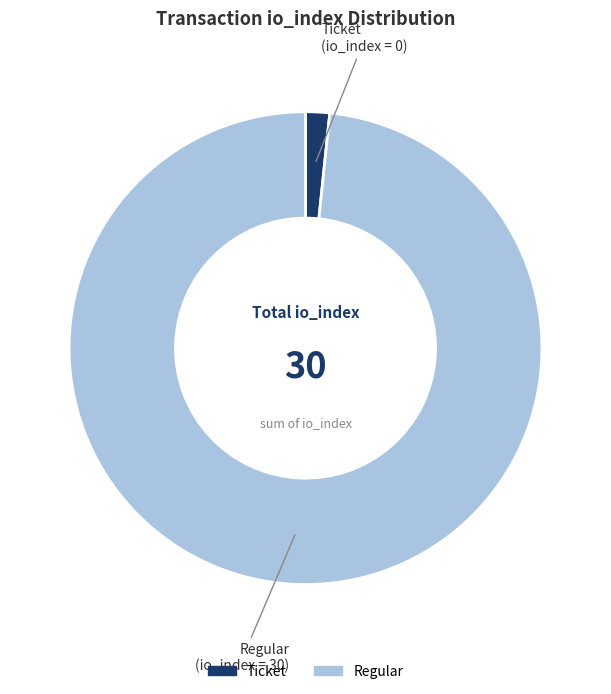

Is there any slice that represents more than half of the pie?

Yes